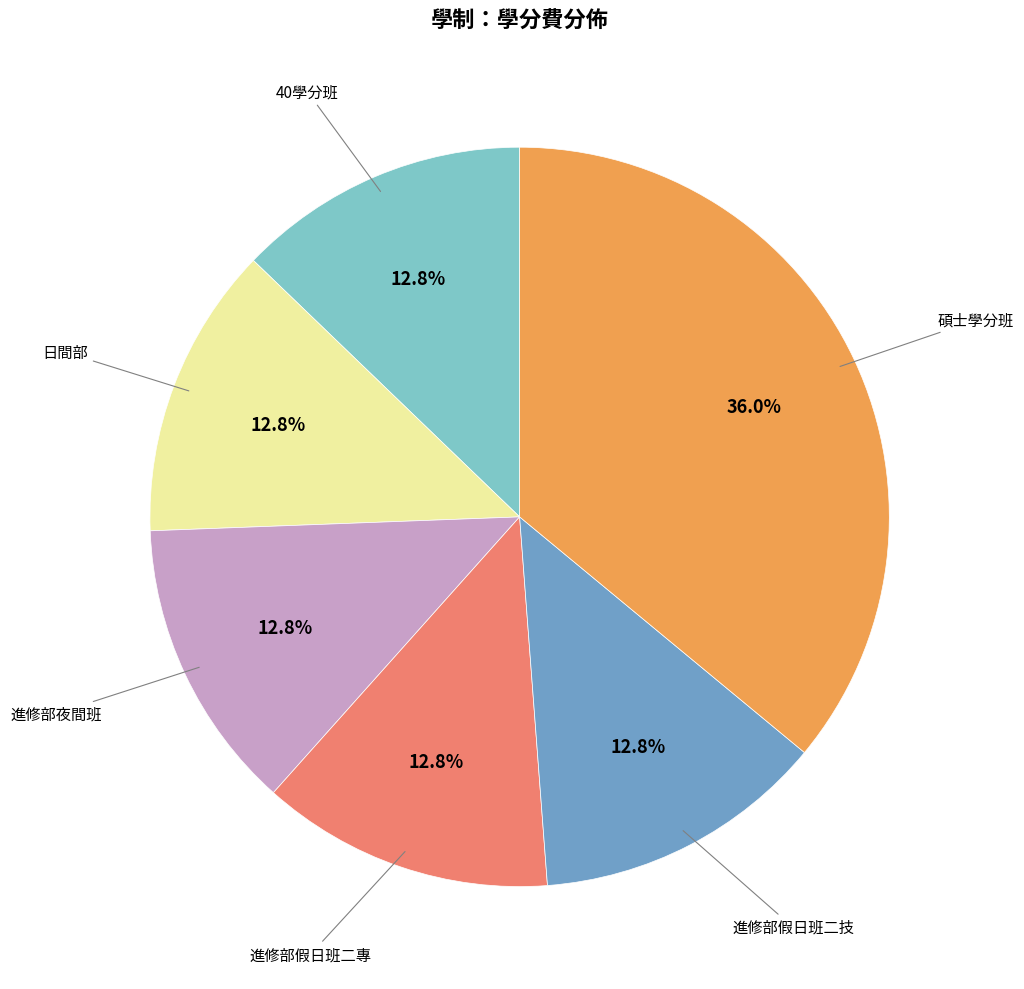

Count the number of slices in the pie.

6